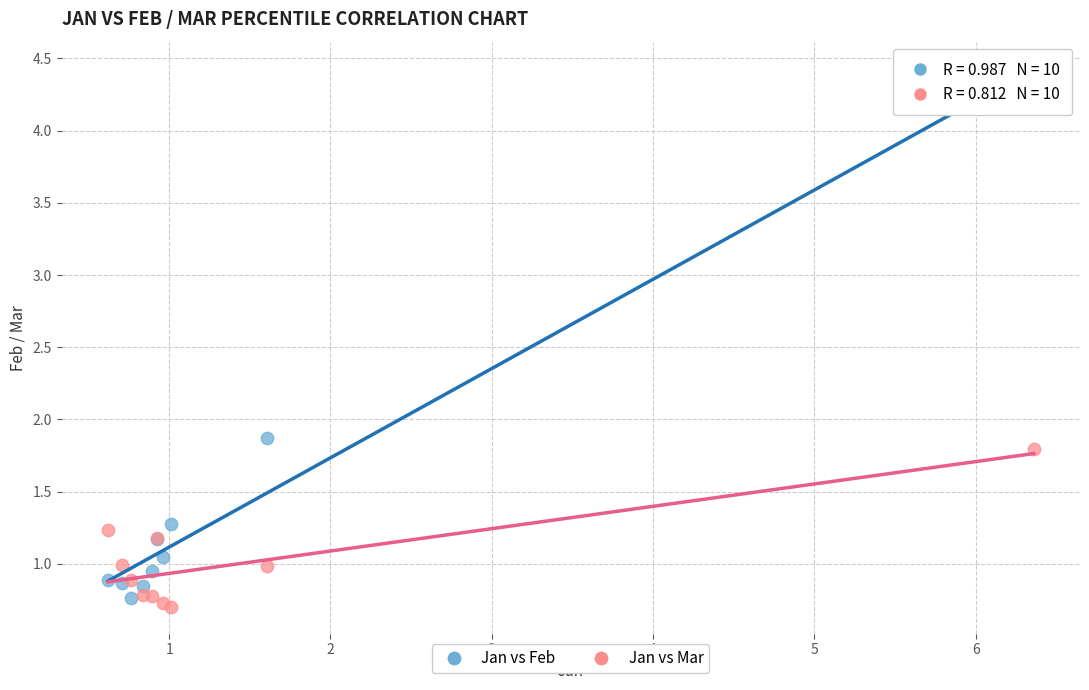

Which series reaches the maximum Y coordinate?

Jan vs Feb